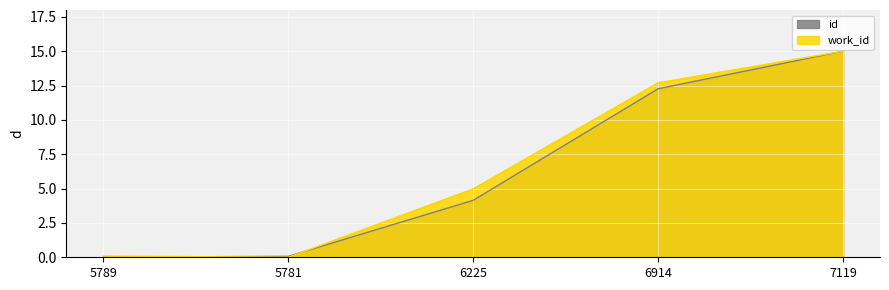

What is the difference between the work_id values at 6225 and 7119?

10.0